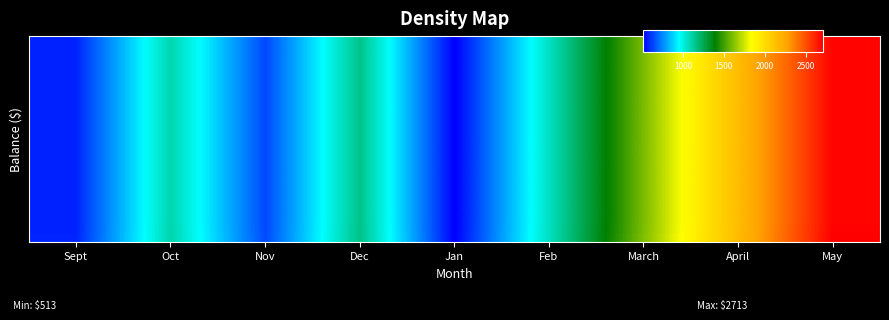

What is the ratio of the value at Jan to the value at April?

0.2